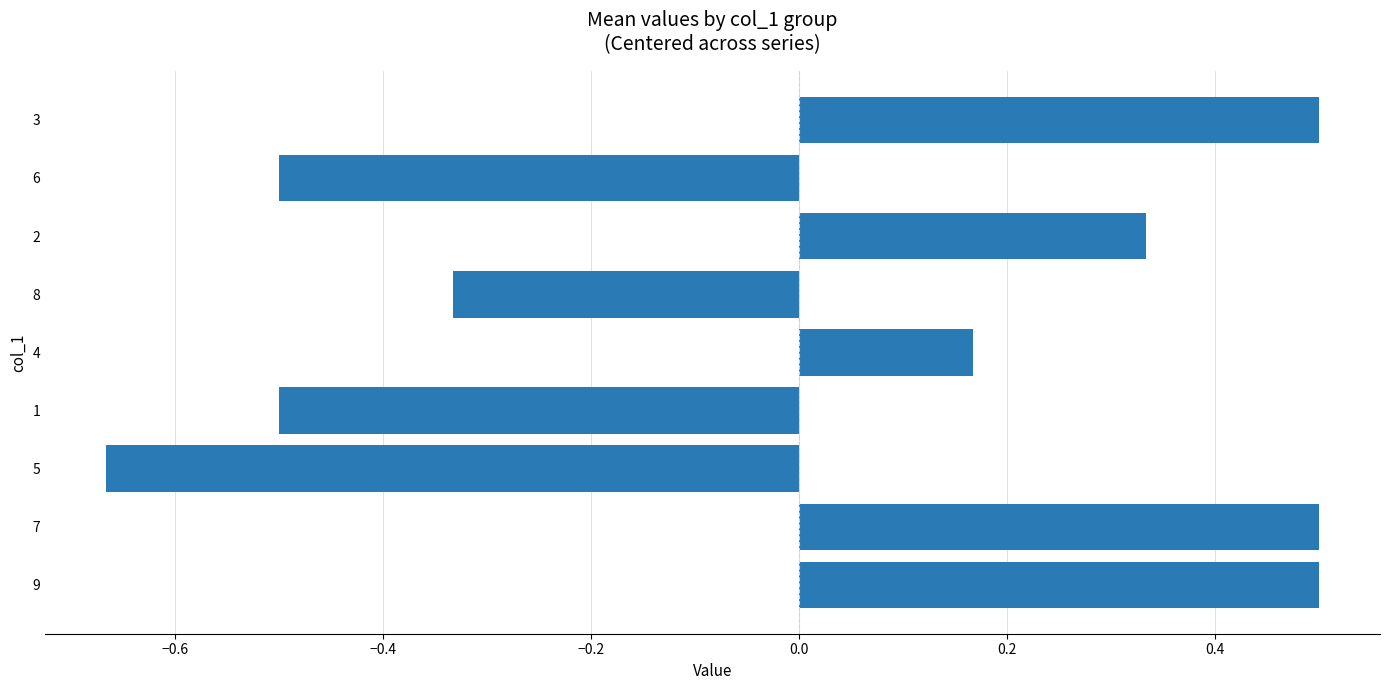

How many data points are above 0?

5